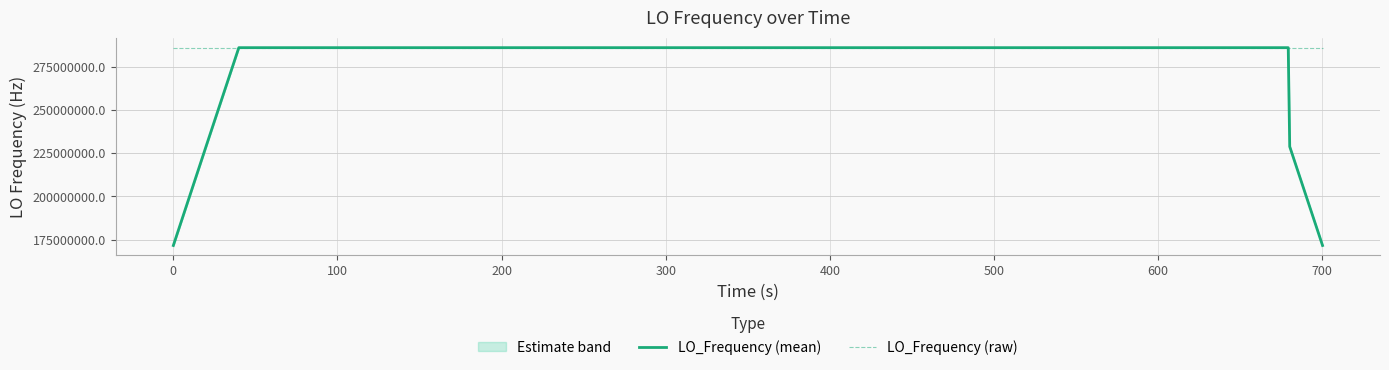

What is the maximum value for LO_Frequency (mean)?

286047001.3